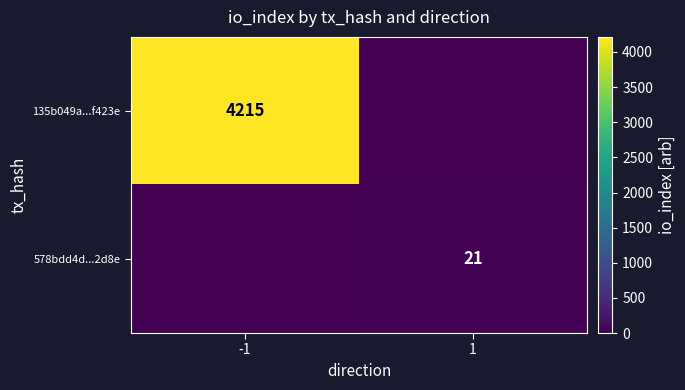

The value of 578bdd4d...2d8e at 1 is 21. True or false?

True